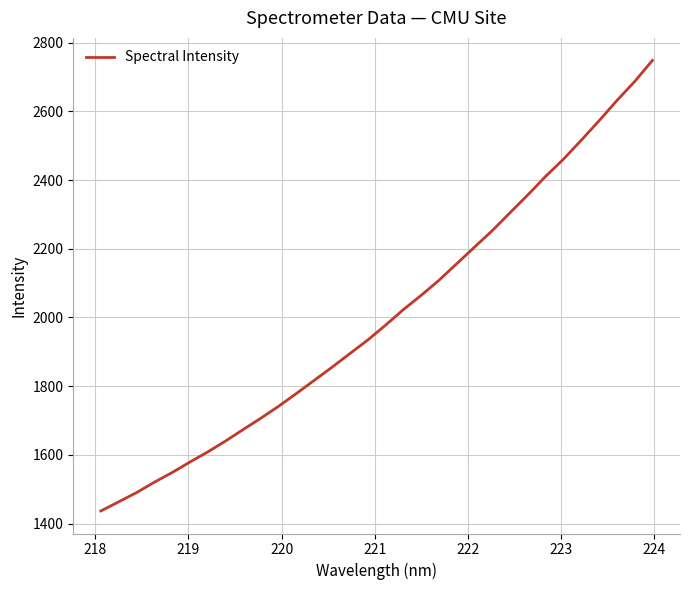

How many lines are shown in the chart?

1